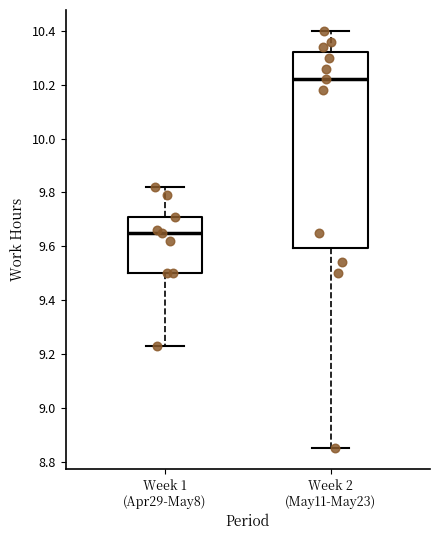

Reading left to right, read every box against the y-axis: the position of its median line, the range the box covers, and the ends of its whiskers. The values are not printed on the chart, so give them approximately, as read against the axis.

Week 1 (Apr29-May8): median 9.66, box 9.50 to 9.72, whiskers 9.24 to 9.82
Week 2 (May11-May23): median 10.22, box 9.60 to 10.32, whiskers 8.86 to 10.40